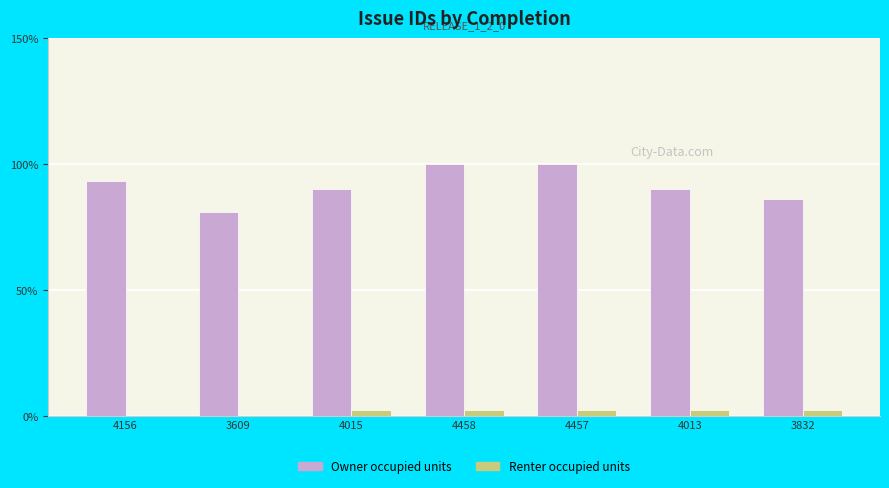

What is the maximum value shown in the chart?

100.0